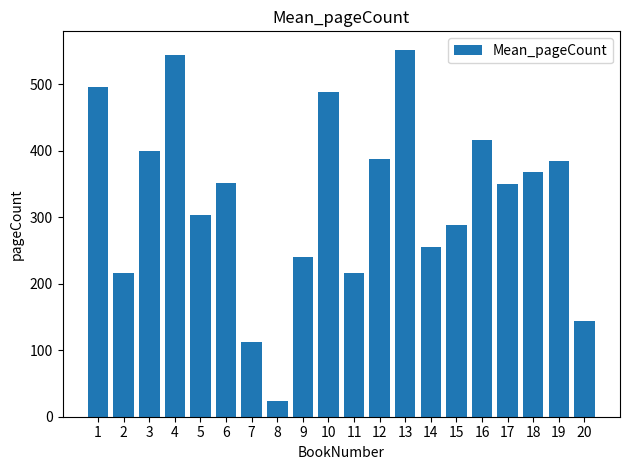

Does the chart contain stacked bars?

No